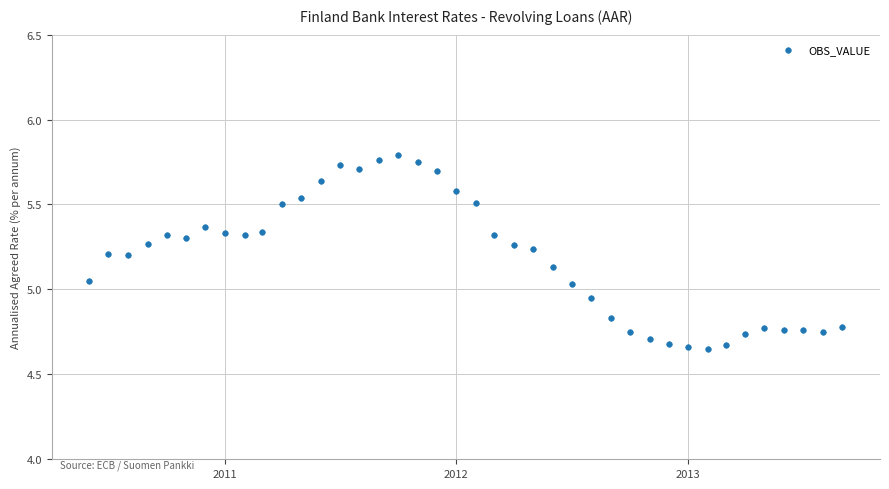

What is the range of Y values (max minus min)?

1.1